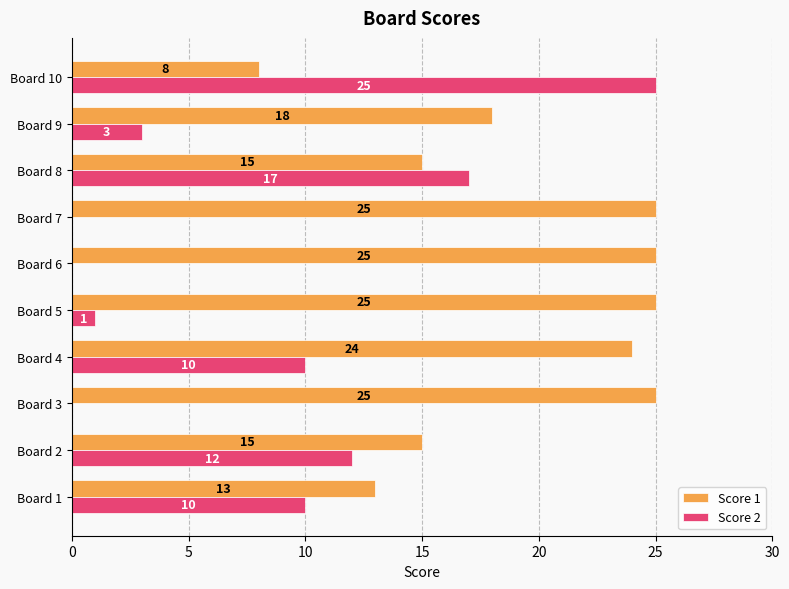

At which label is Score 2 closest to 12?

Board 2